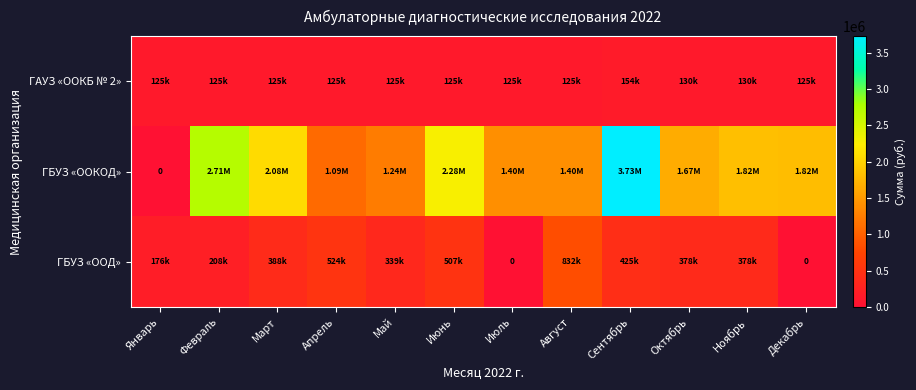

Between Апрель and Июнь, which series saw the biggest shift?

ГБУЗ «ООКОД»